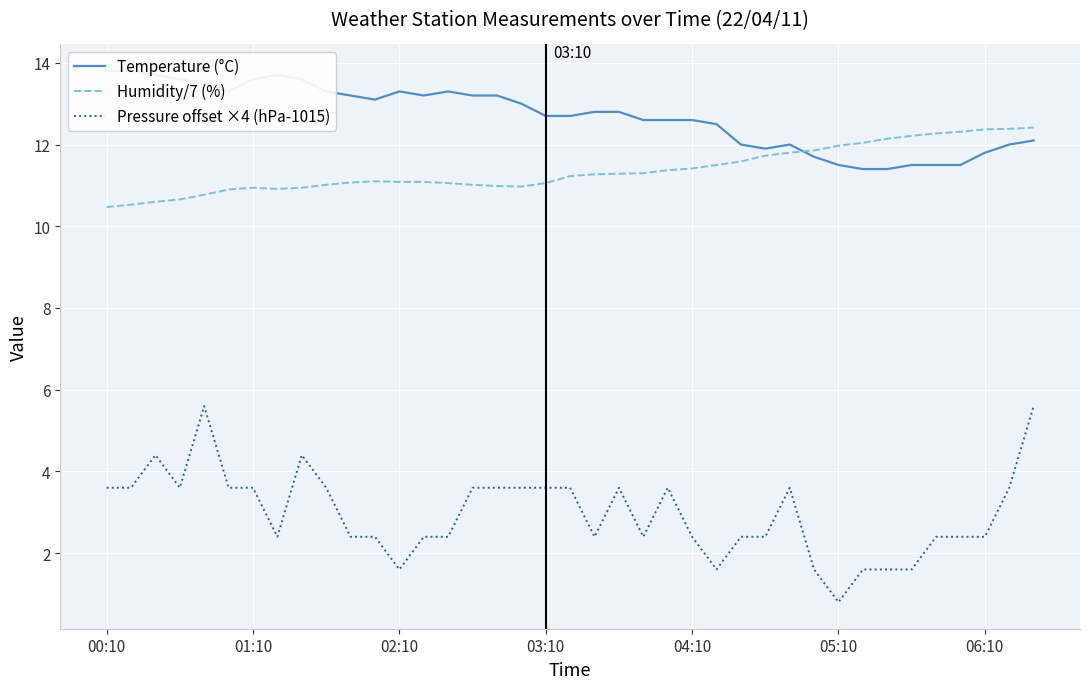

The value of Pressure offset ×4 (hPa-1015) at 00:10 is 3.6. True or false?

True